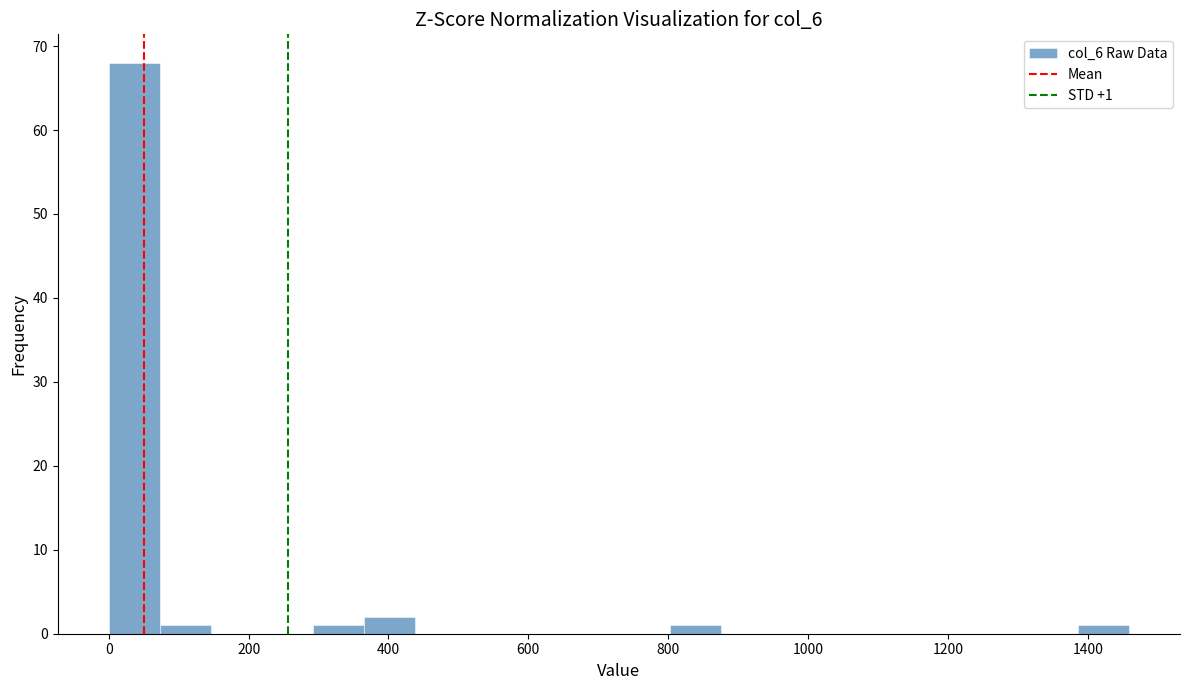

Around what value on the x-axis is the tallest bar? Give the approximate position of its centre, as read against the axis.

40